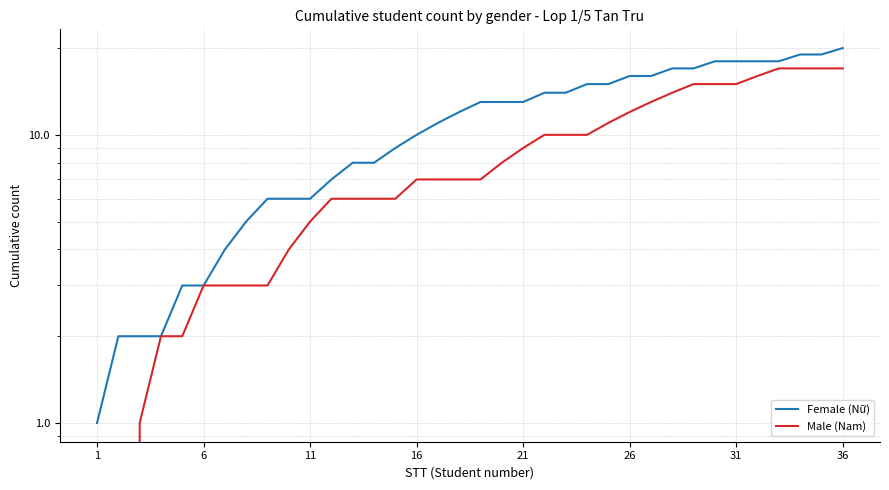

True or false: Male (Nam) and Female (Nữ) intersect in this chart.

False